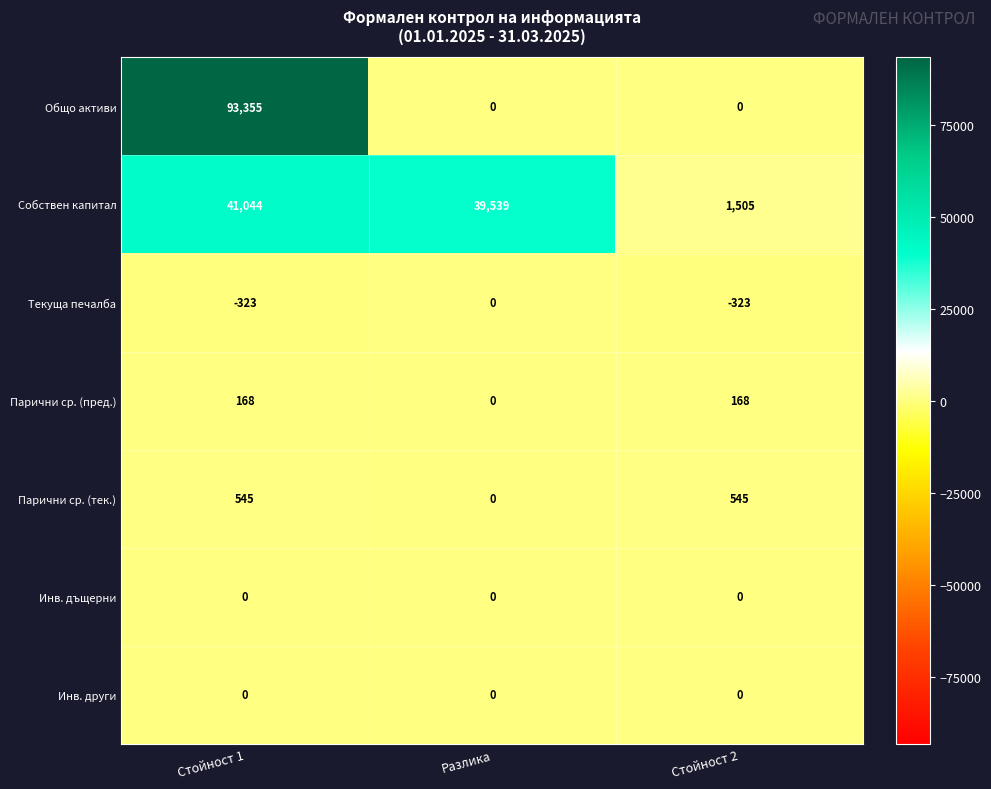

Count the number of data series in this chart.

7